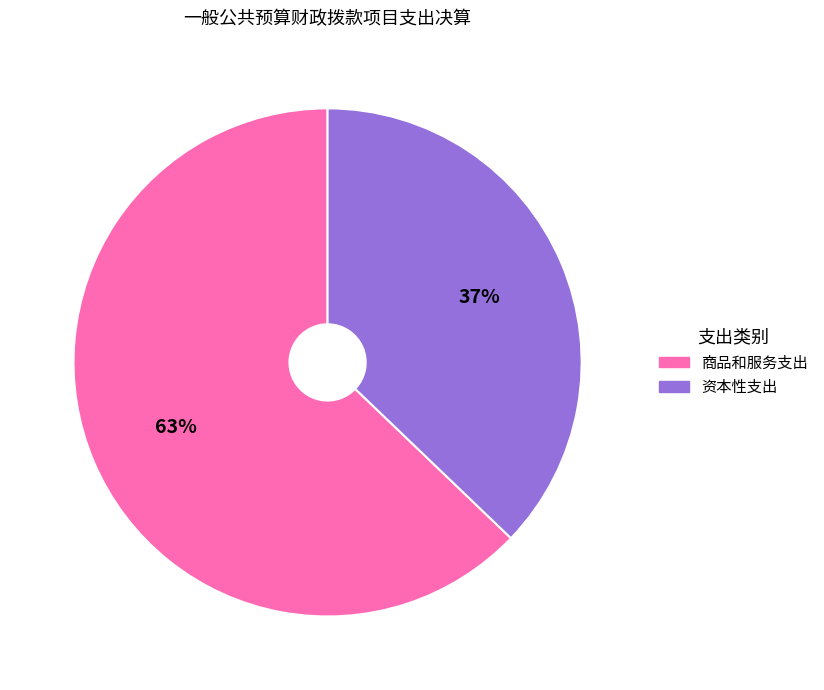

To the nearest percent, what is the difference between the largest and smallest slice percentages?

26%